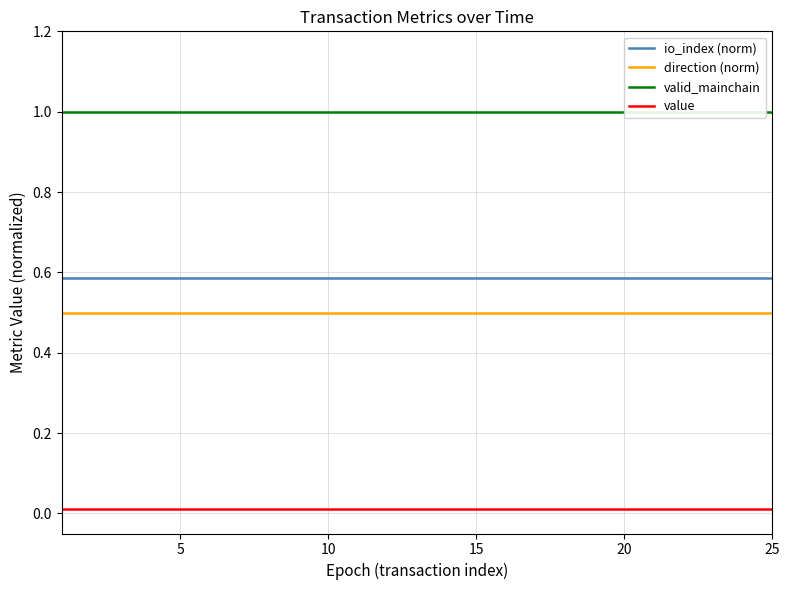

True or false: direction (norm) and io_index (norm) cross at least once.

False